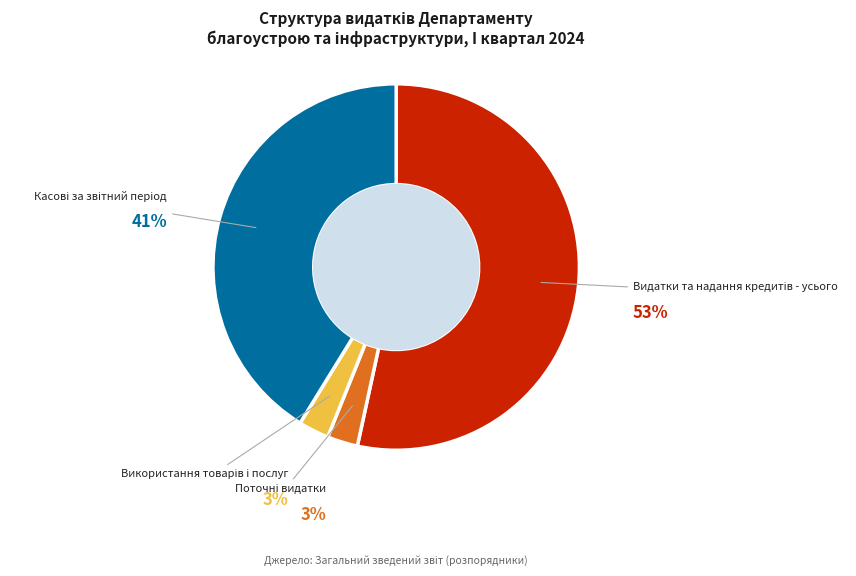

Does any single category account for the majority?

Yes